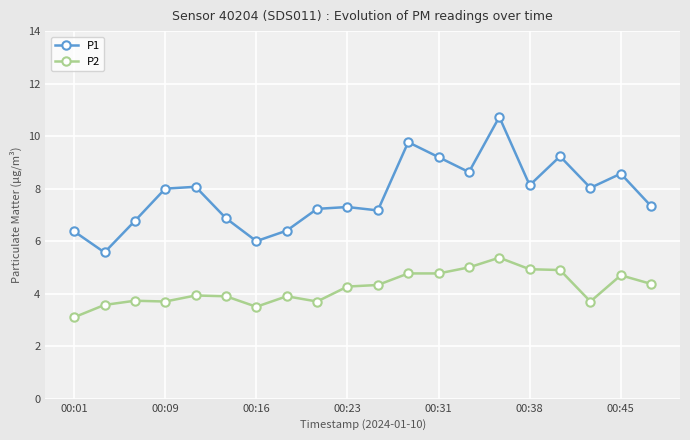

What is the maximum value shown in the chart?

10.7